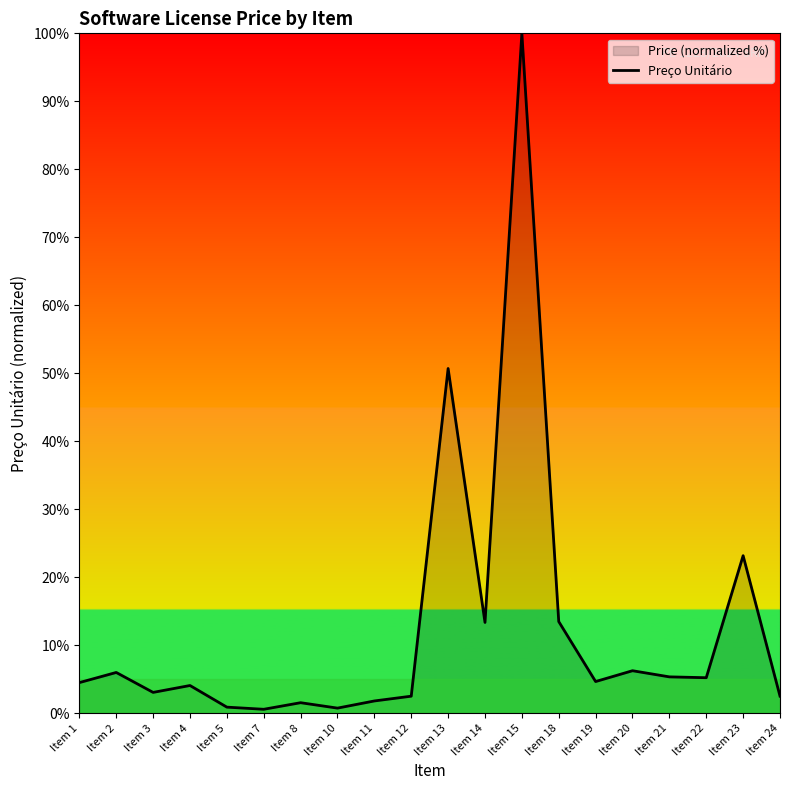

How many values are below 4?

8